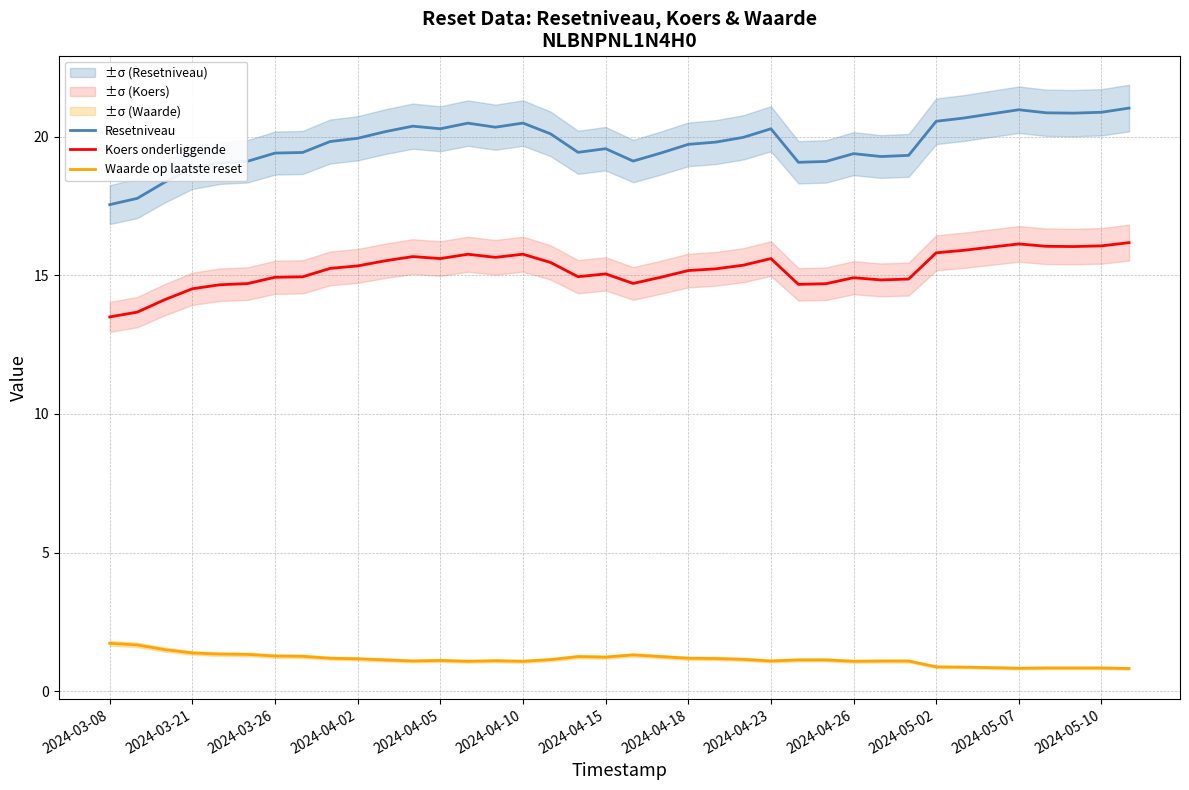

True or false: Waarde op laatste reset and Koers onderliggende intersect in this chart.

False